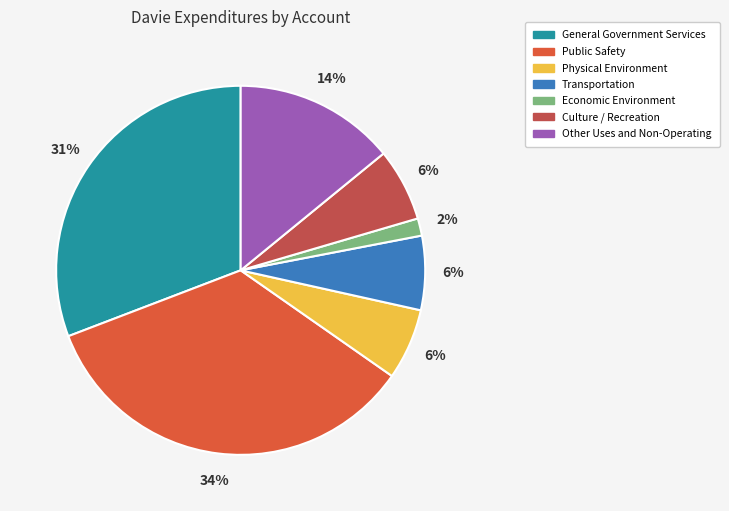

What percentage do Culture / Recreation and Other Uses and Non-Operating together represent?

20.5%